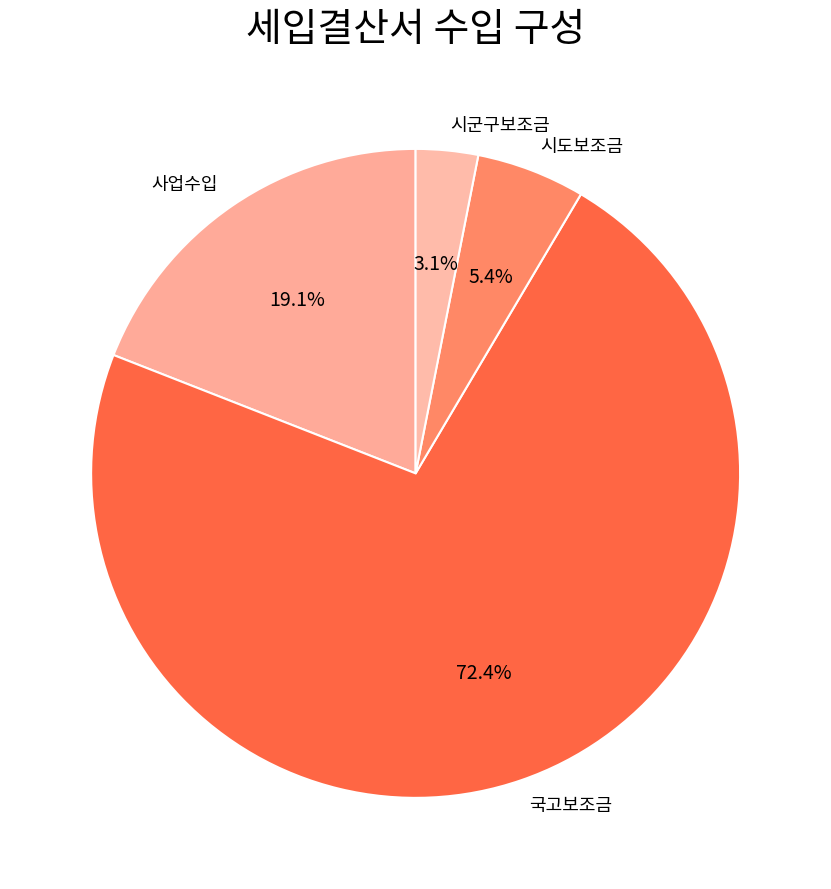

To the nearest percent, what is the average slice percentage?

25%